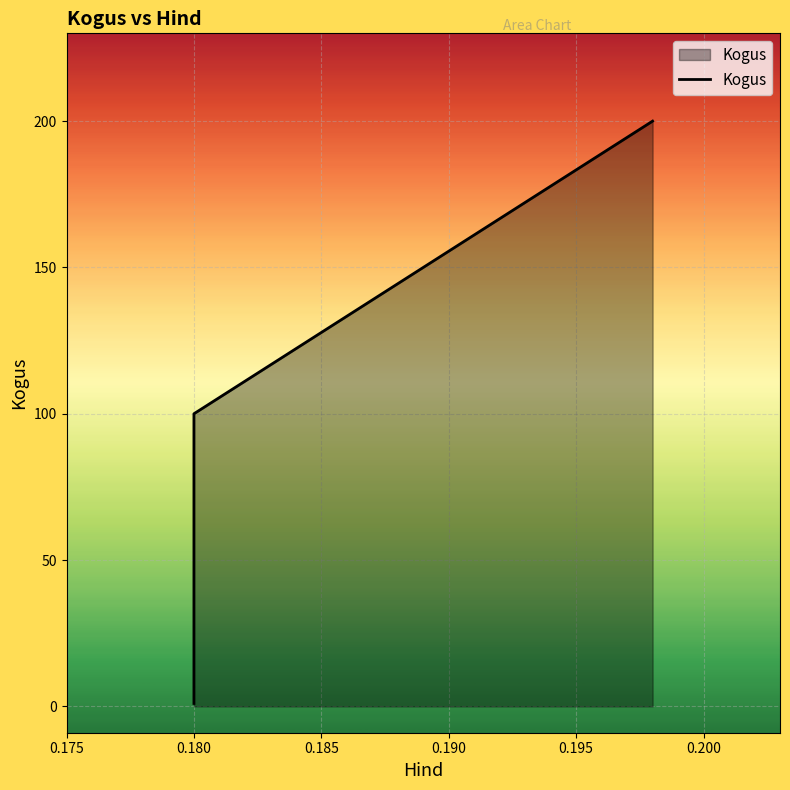

What is the value of the 4th point from the left?

200